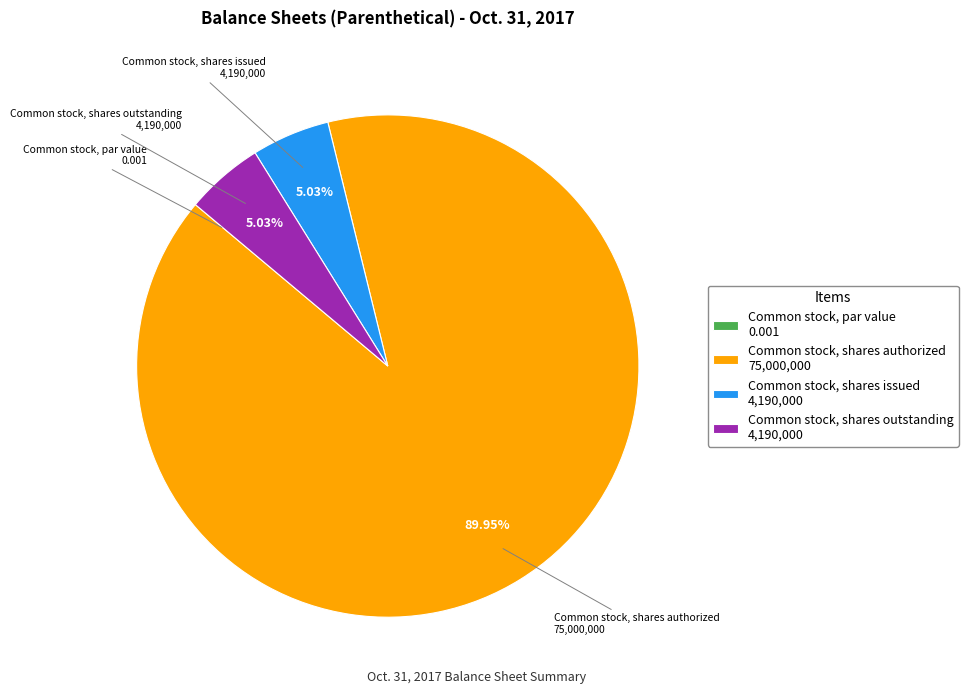

What is the largest slice in the pie chart?

Common stock, shares authorized